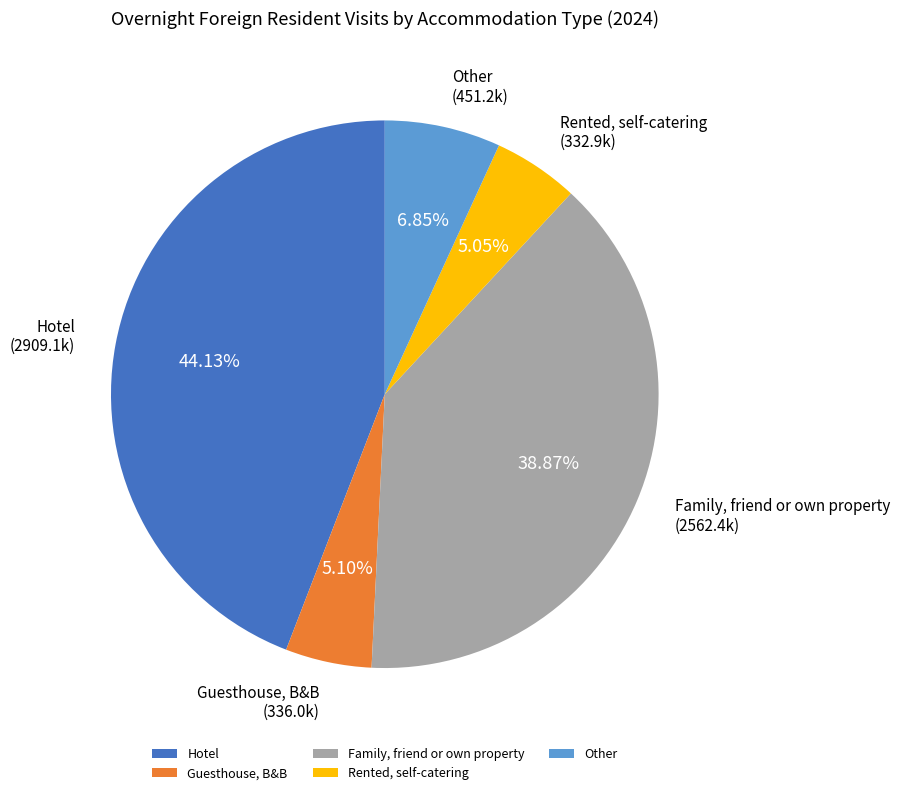

Is there any slice that represents more than half of the pie?

No